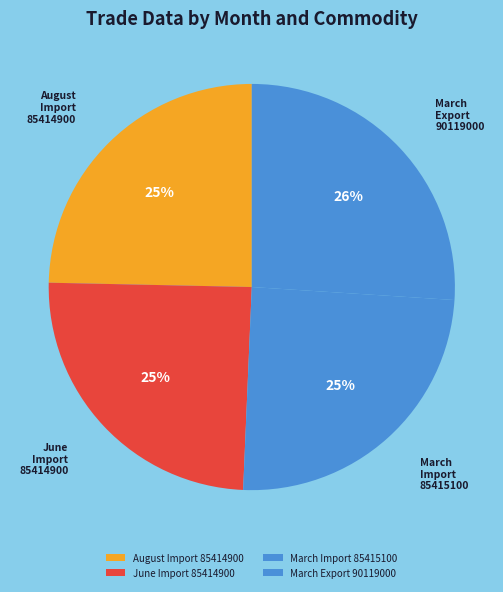

Which category has the biggest portion of the pie?

March Export 90119000